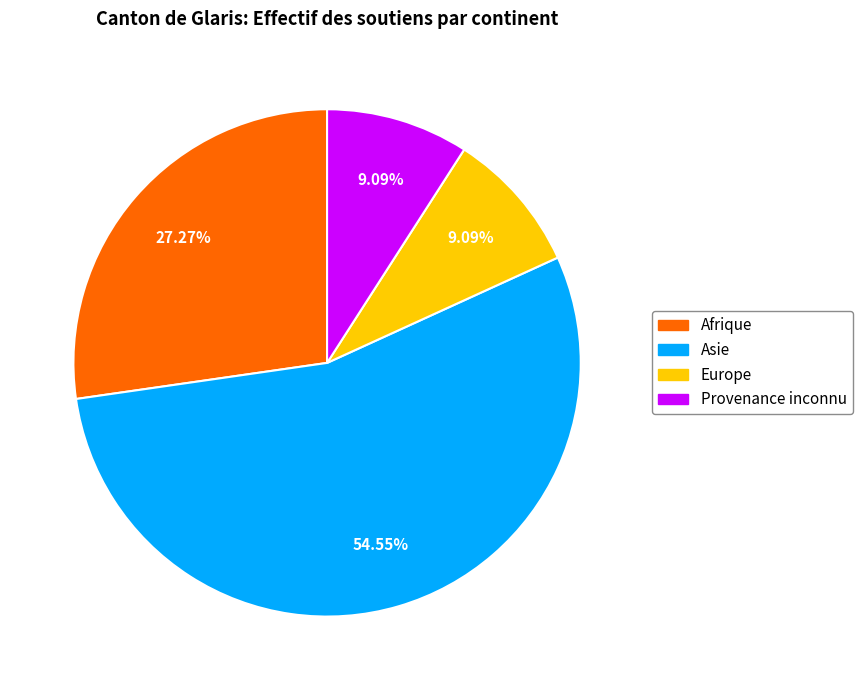

Which category has the biggest portion of the pie?

Asie